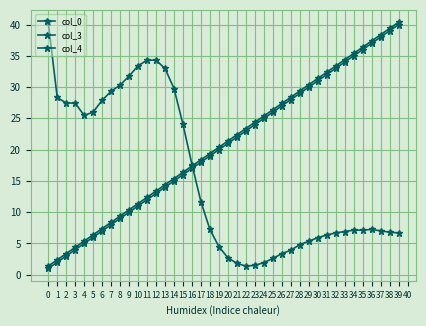

At which label does col_3 first exceed 21?

21